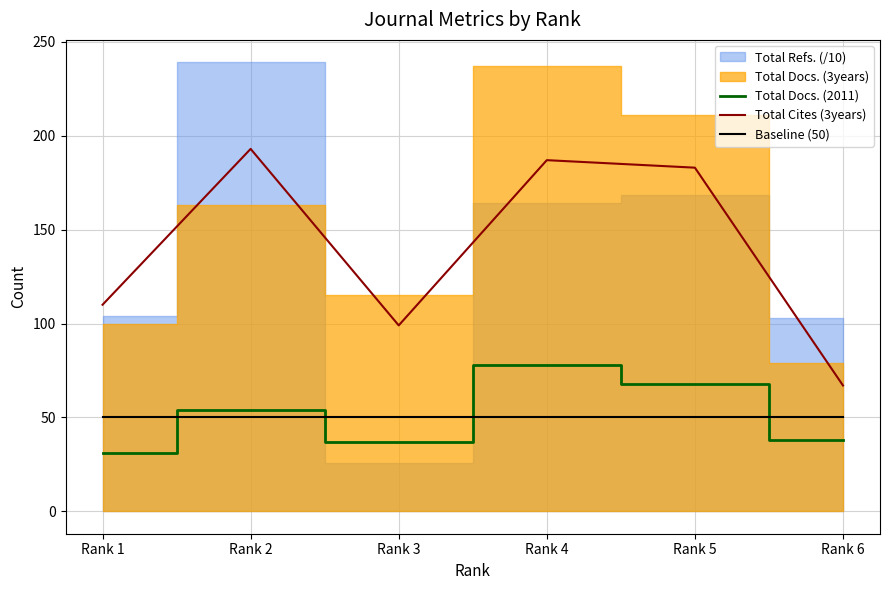

Is the value of Baseline (50) at Rank 3 greater than the value of Total Cites (3years) at Rank 1?

No